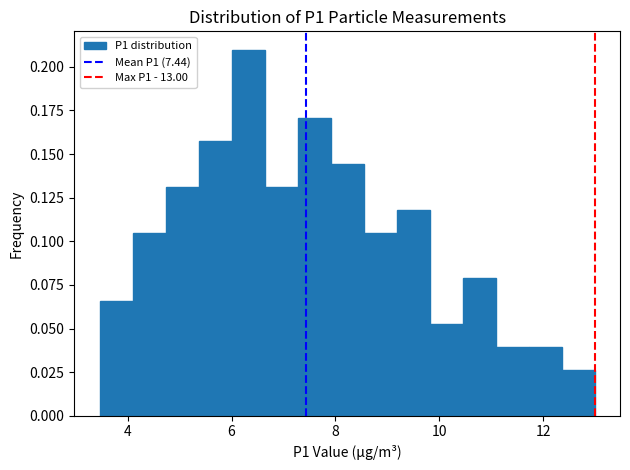

Around what value on the x-axis is the tallest bar? Give the approximate position of its centre, as read against the axis.

6.4